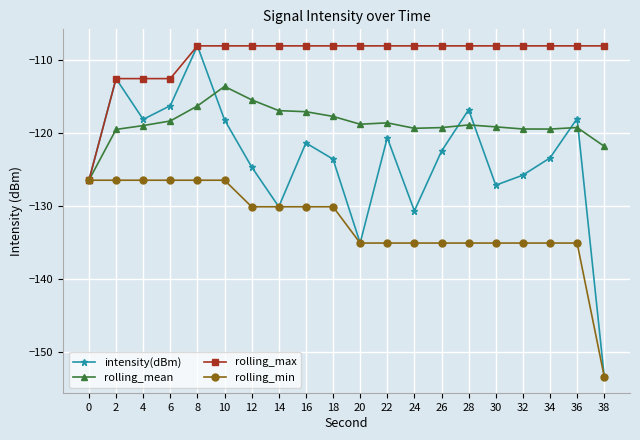

What is the minimum value shown in the chart?

-153.4